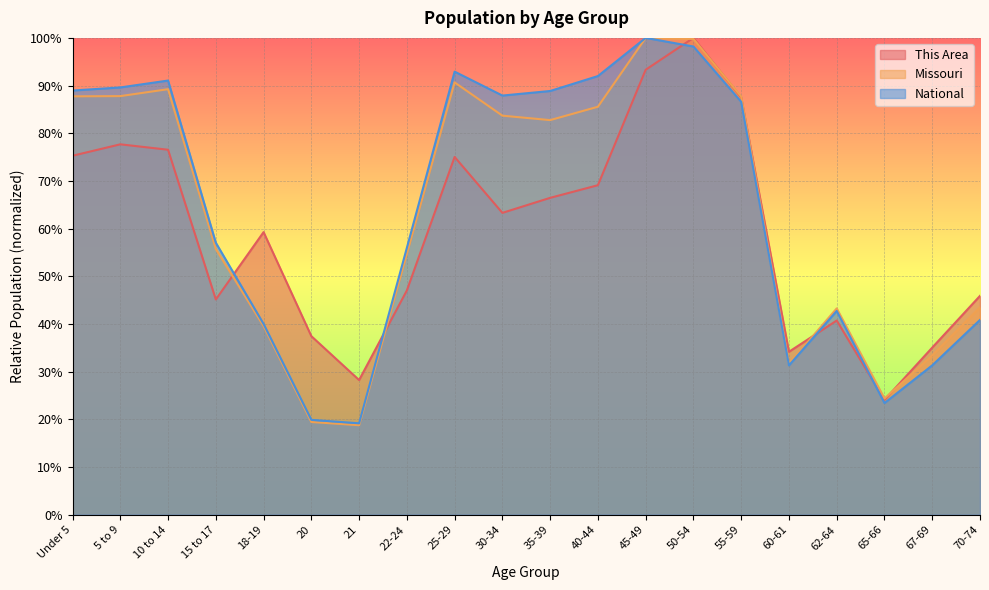

What is the label of the 14th point from the left?

50-54